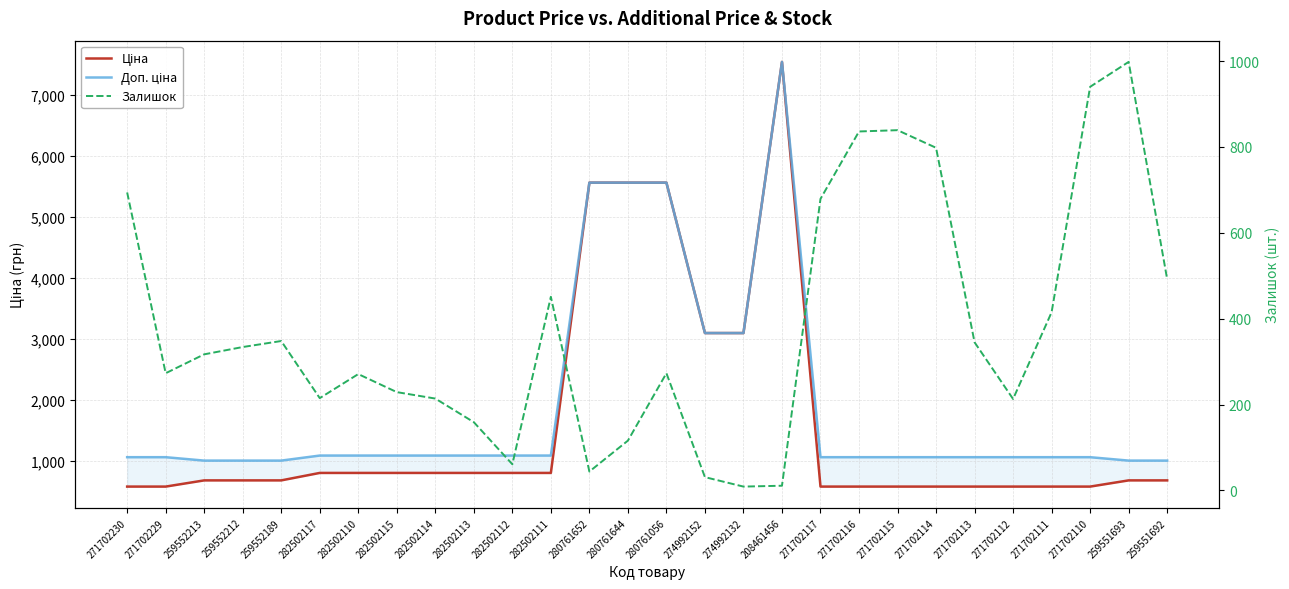

What position from the right is 282502114?

20